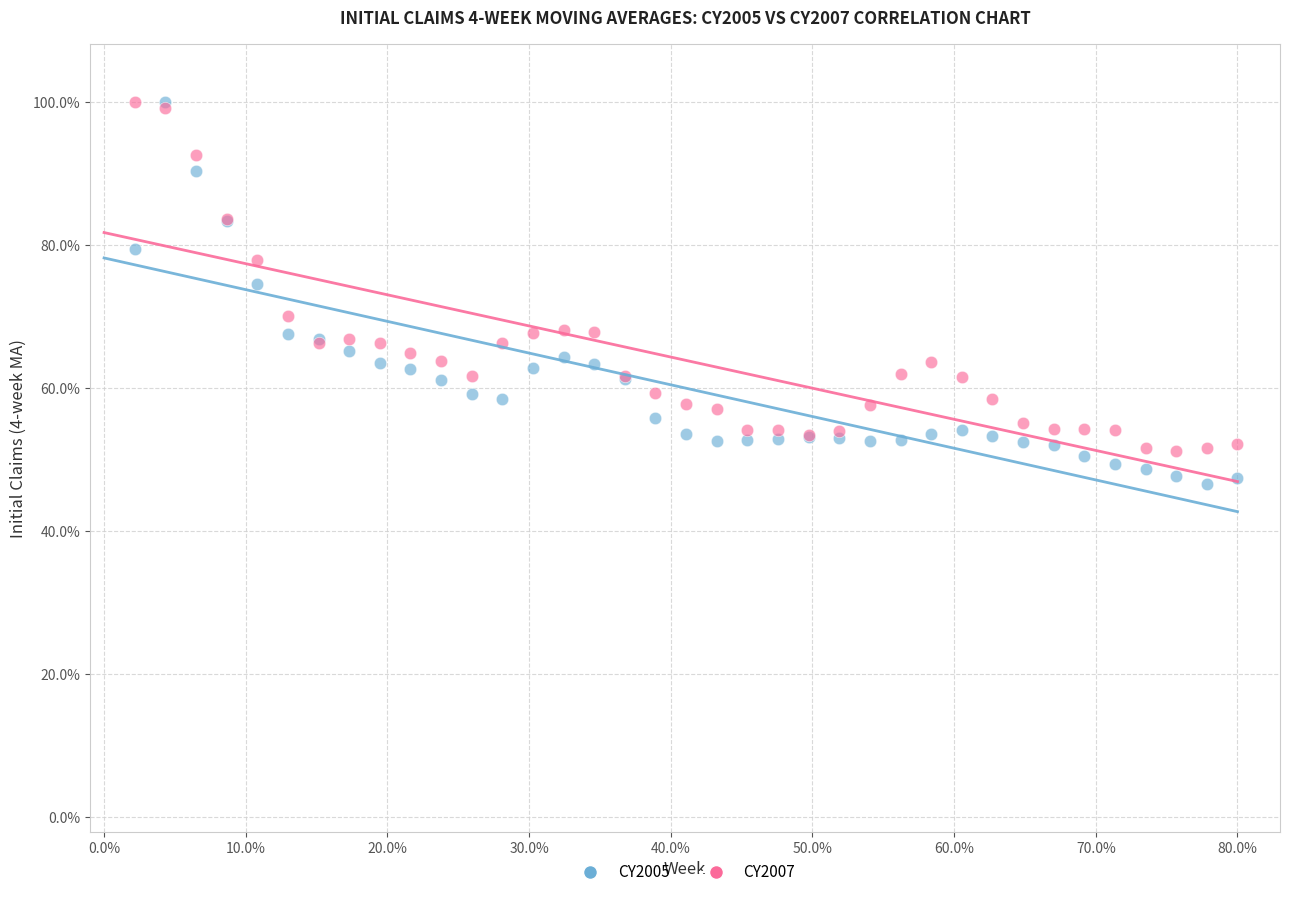

Across all series, what Y value is closest to 73?

74.5